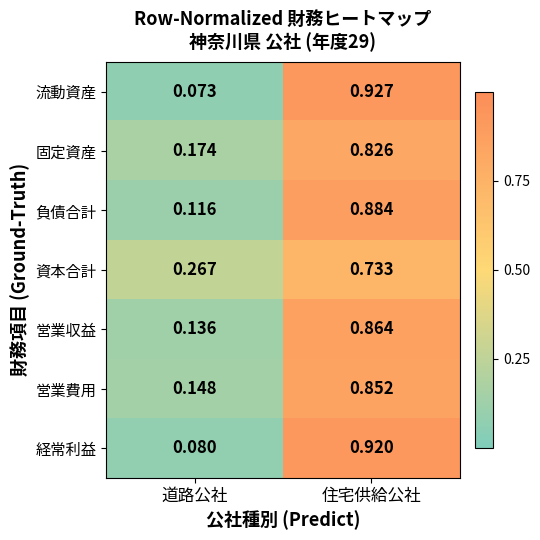

Between 道路公社 and 住宅供給公社, which series saw the biggest shift?

流動資産